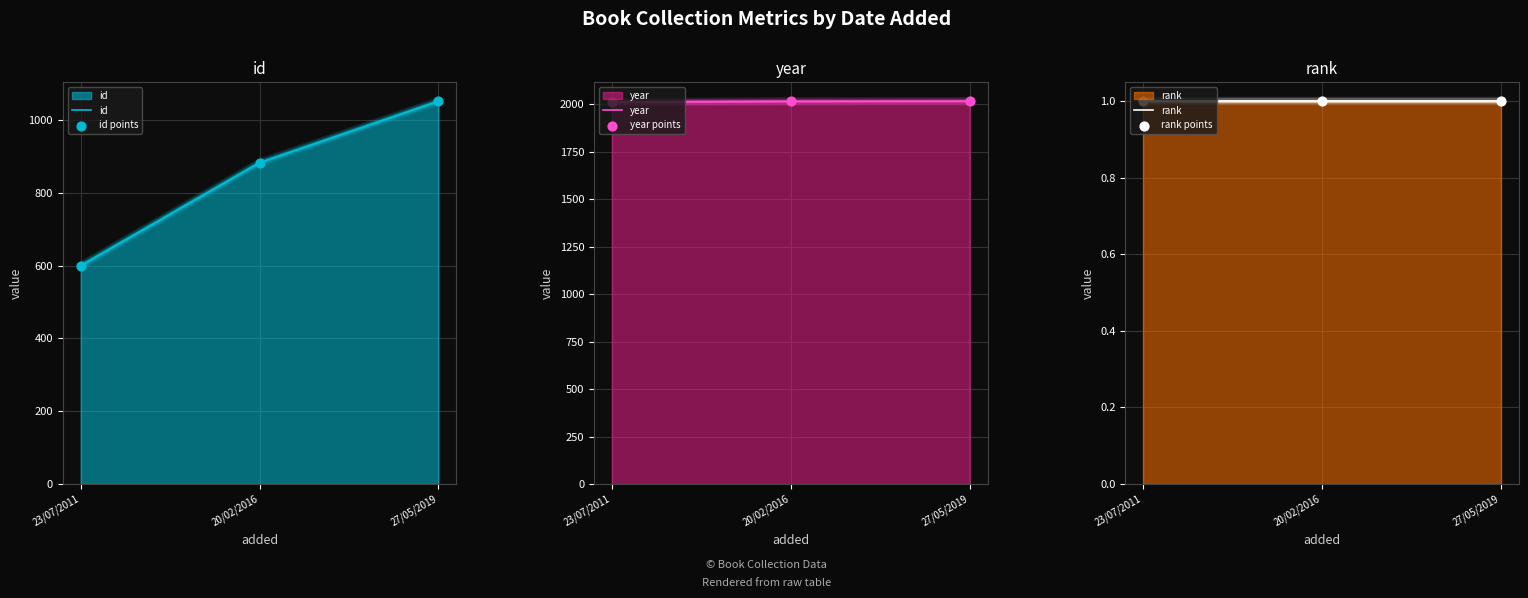

Is the value of rank points at 20/02/2016 greater than the value of year at 20/02/2016?

No